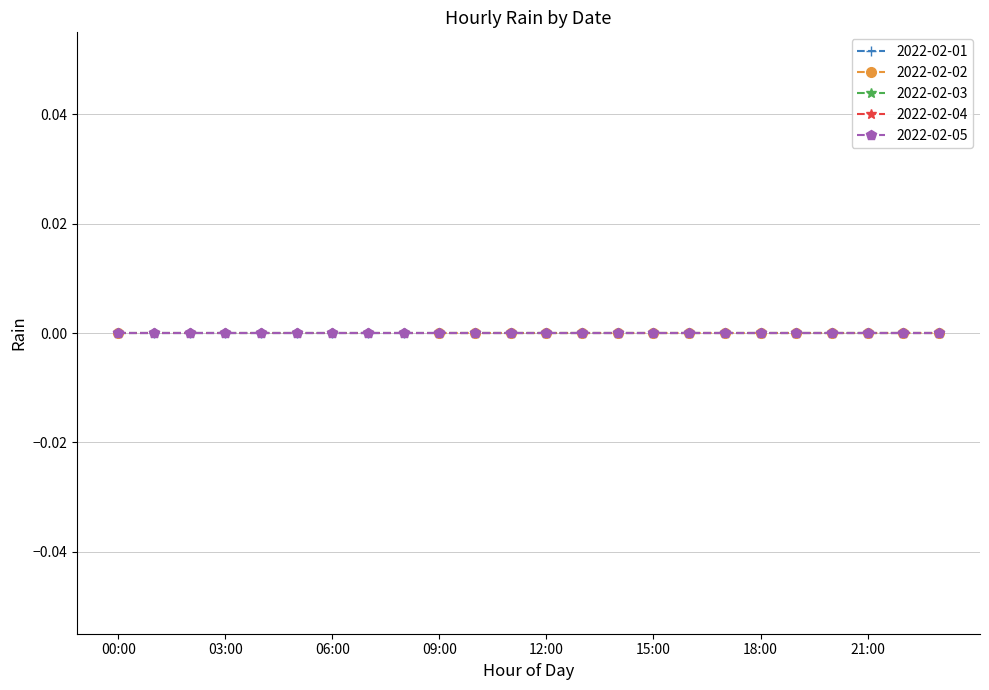

True or false: 2022-02-04 has more than 2 points higher than both neighbors.

False